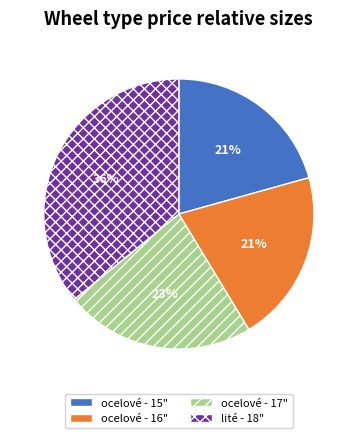

How many segments does this pie chart have?

4